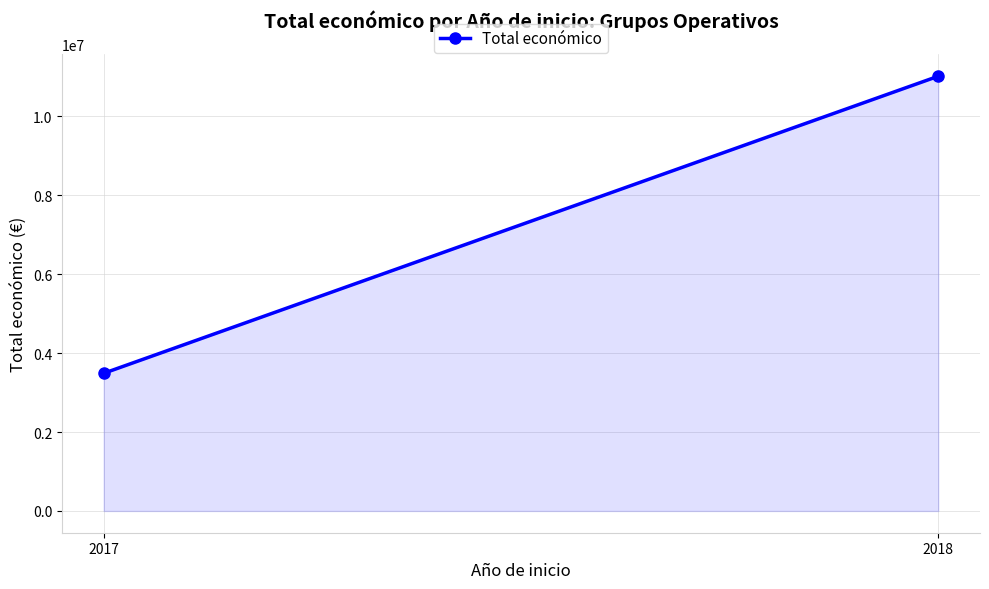

Is it true that the value at 2017 is 5275976?

False